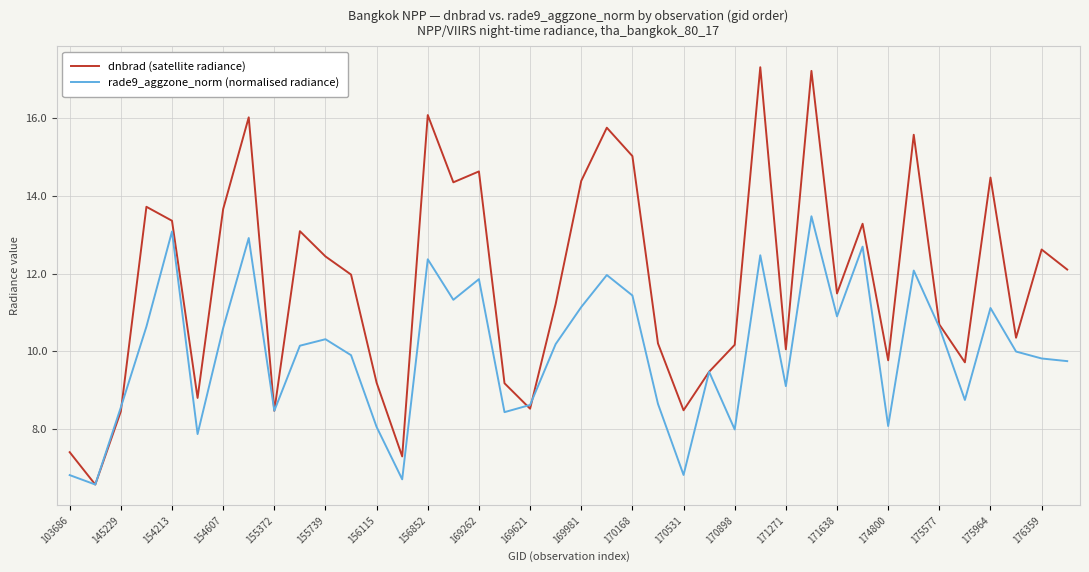

Which series has the largest total across all categories?

dnbrad (satellite radiance)